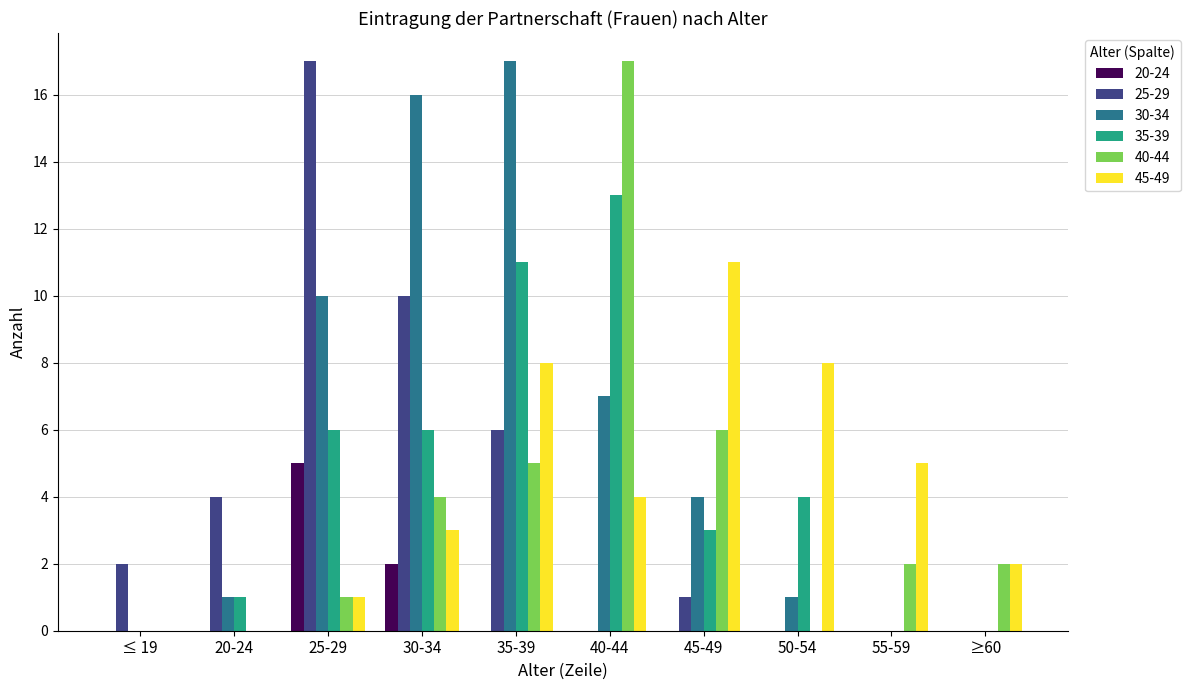

Count the number of categories in the chart.

10